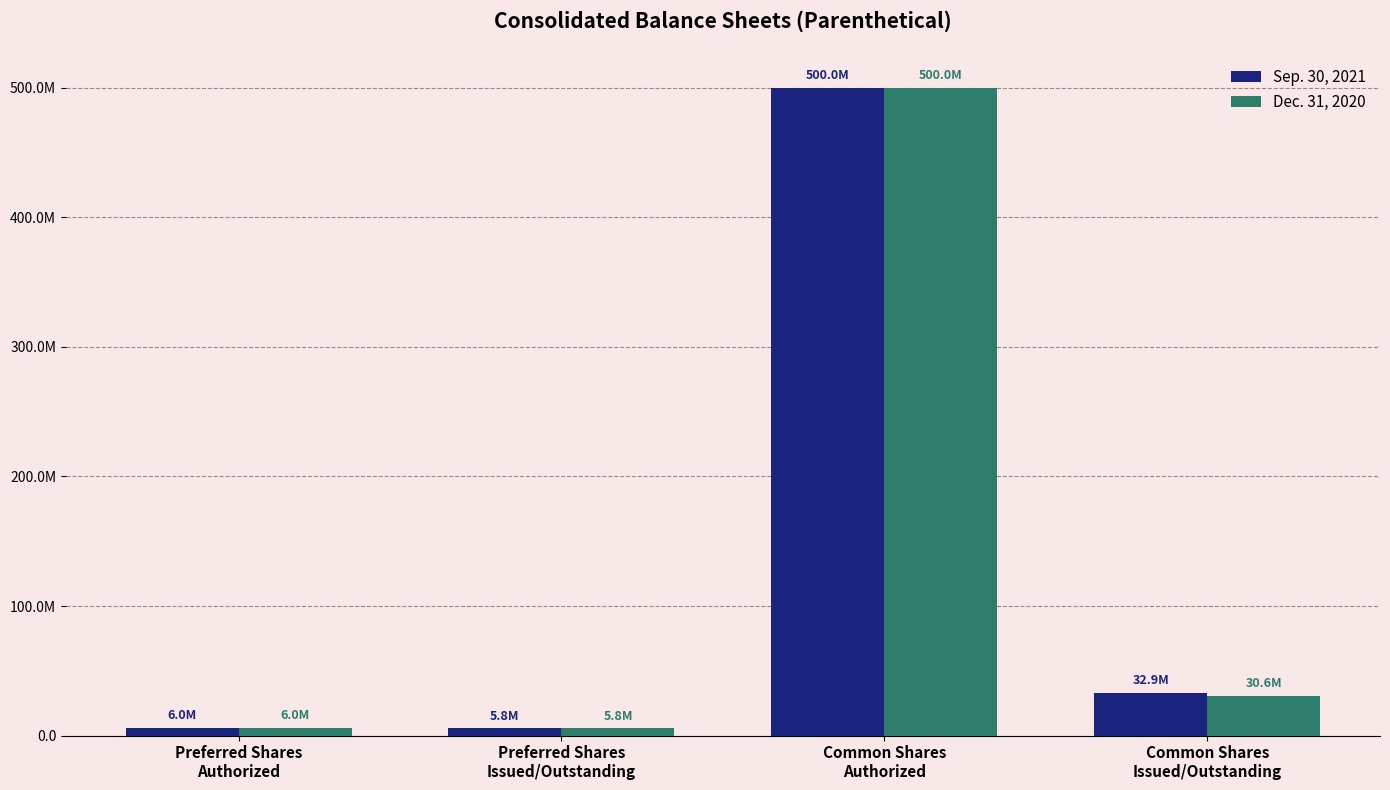

Does the chart contain stacked bars?

No